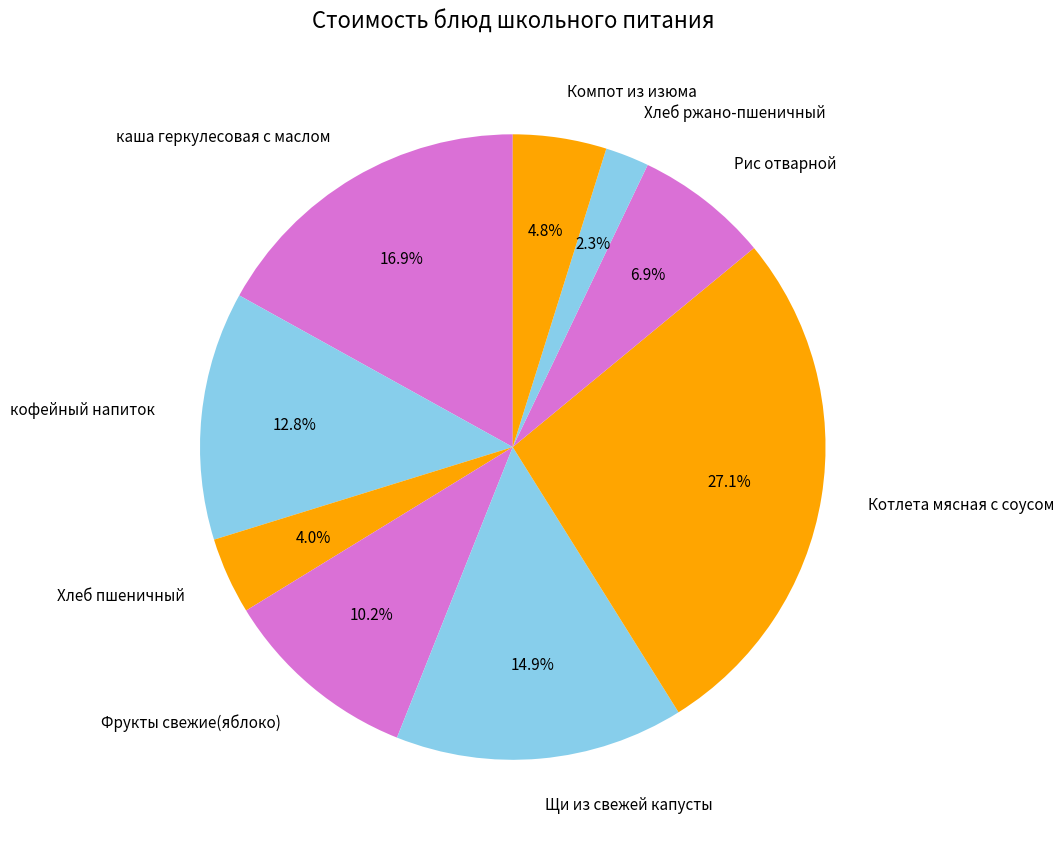

How many segments does this pie chart have?

9